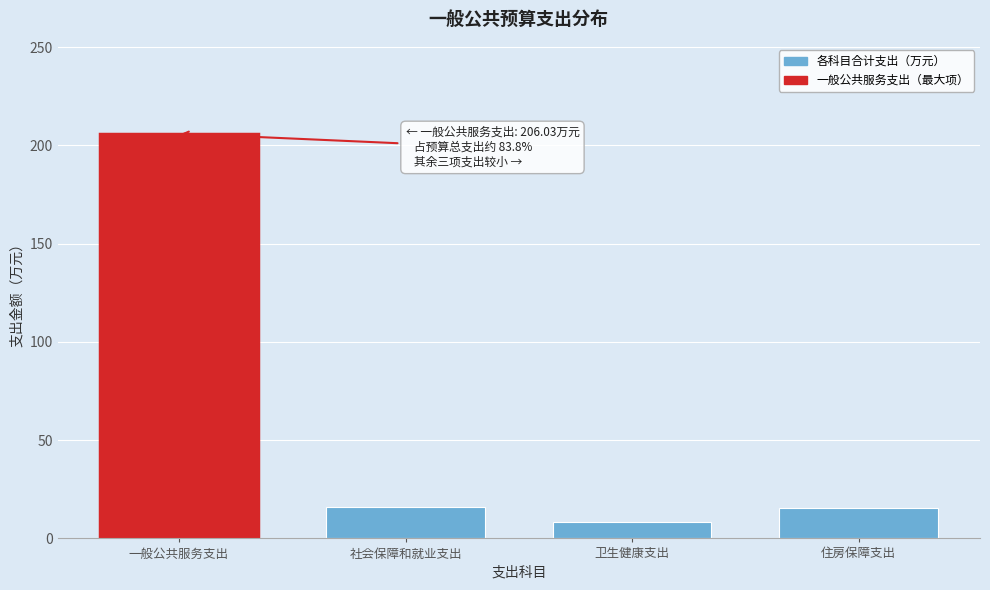

Which has a higher value, 一般公共服务支出 or 社会保障和就业支出?

一般公共服务支出